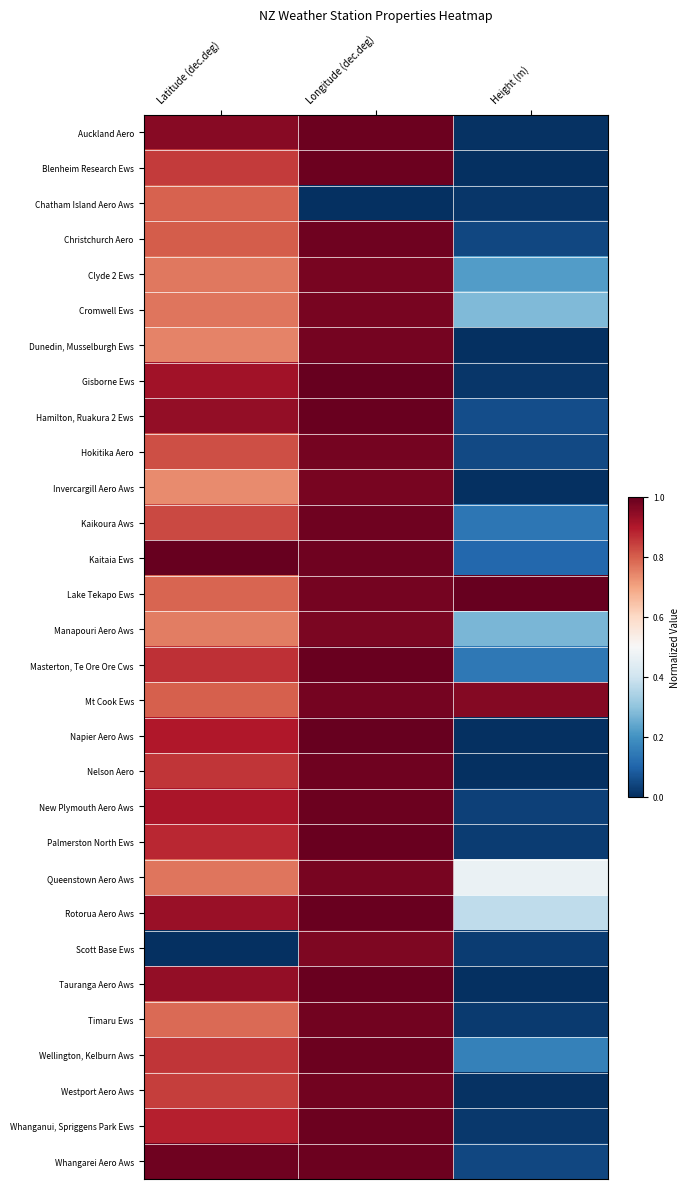

What is the maximum value shown in the chart?

1.0